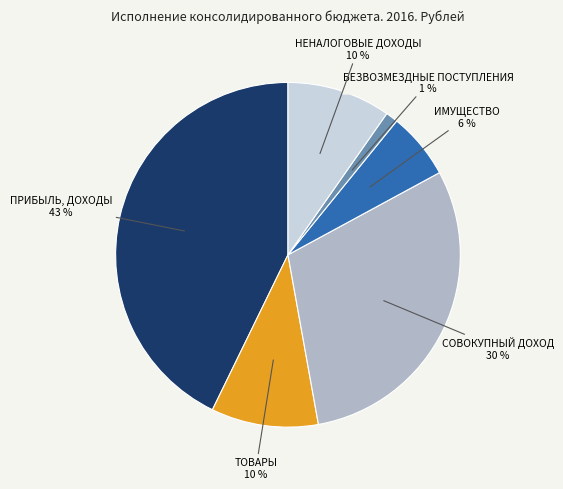

To the nearest percent, what is the average slice percentage?

17%